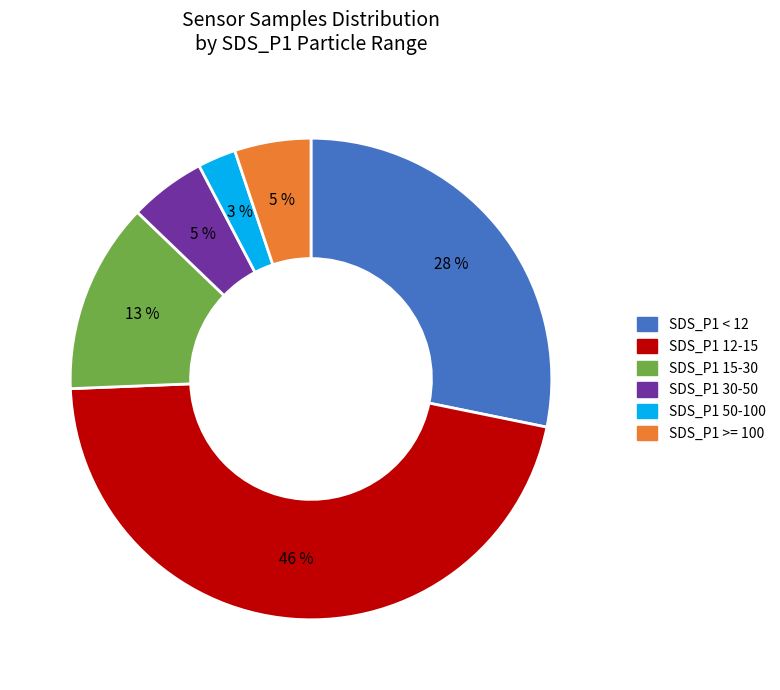

Count the number of slices in the pie.

6